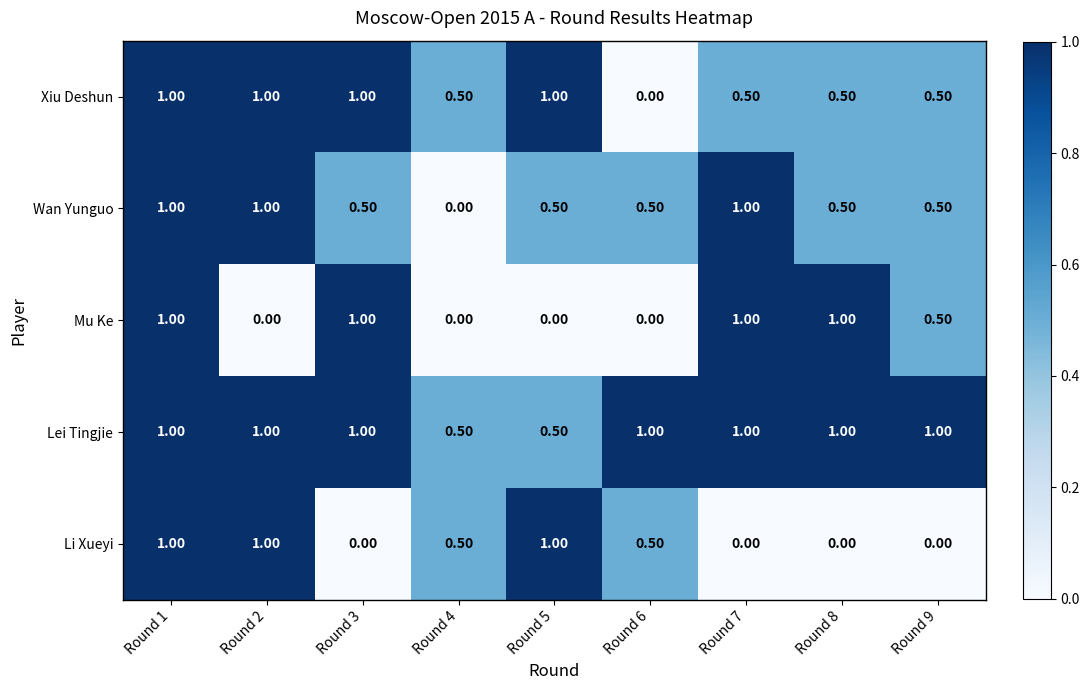

Which series changed the most between Round 3 and Round 4?

Mu Ke